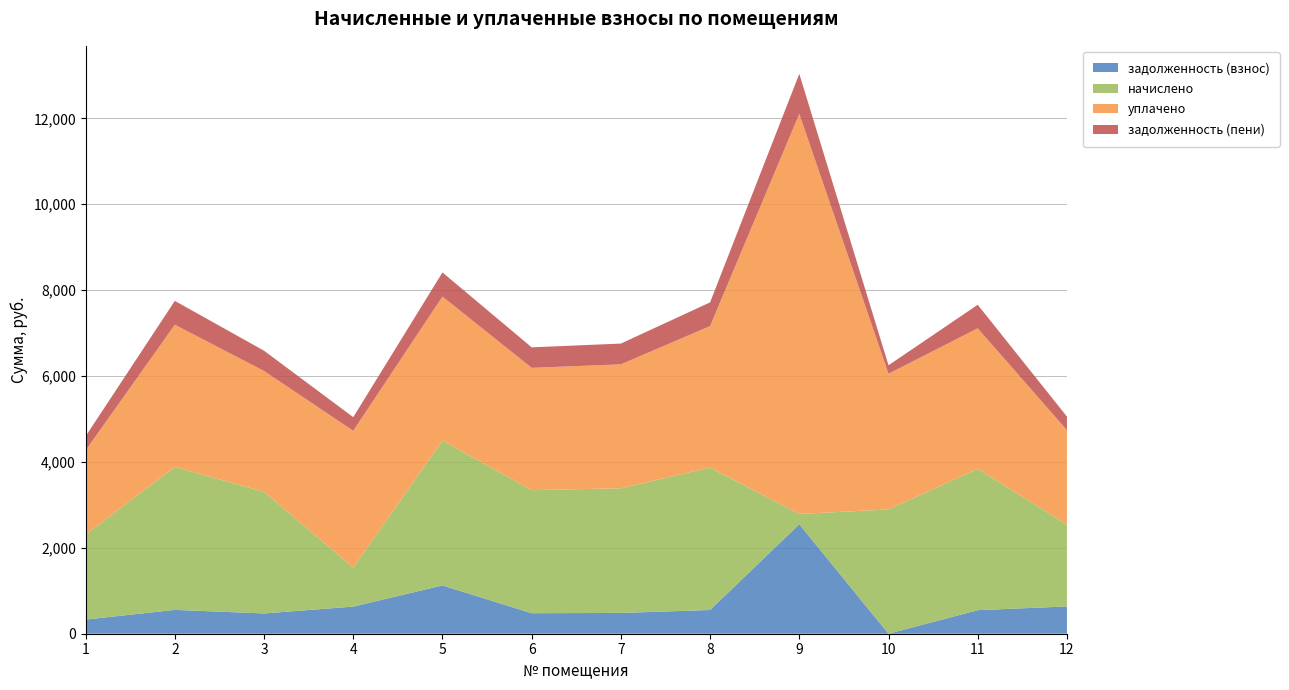

Reading left to right, list all the values displayed in this chart.

задолженность (взнос): 329.4	555.1	472.0	631.6	1124.5	477.6	483.9	552.6	2549.2	0.0	548.6	635.1
начислено: 1976.1	3330.4	2831.8	908.8	3373.5	2865.6	2903.2	3315.6	239.5	2893.3	3291.6	1905.3
уплачено: 1963.6	3309.3	2813.8	3185.1	3352.1	2847.4	2884.8	3294.6	9314.9	3160.2	3270.8	2198.7
задолженность (пени): 329.4	555.1	472.0	317.0	562.2	477.6	483.9	552.6	932.9	197.0	548.6	317.6